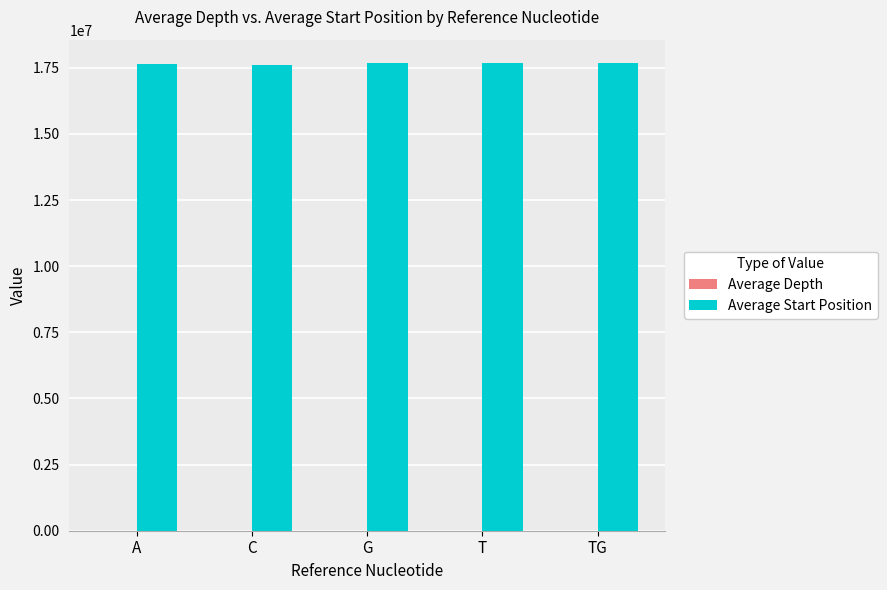

Which series has the largest total across all categories?

Average Start Position